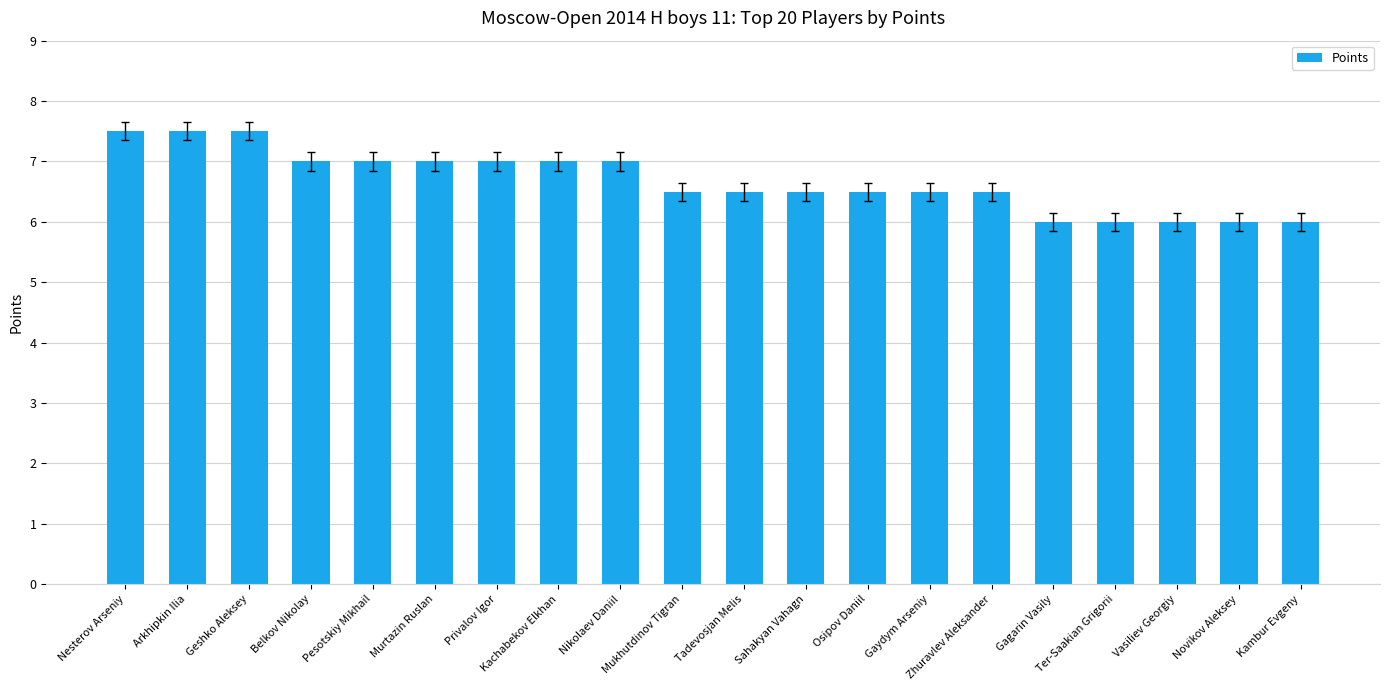

Reading left to right, list all the values displayed in this chart.

7.5	7.5	7.5	7.0	7.0	7.0	7.0	7.0	7.0	6.5	6.5	6.5	6.5	6.5	6.5	6.0	6.0	6.0	6.0	6.0